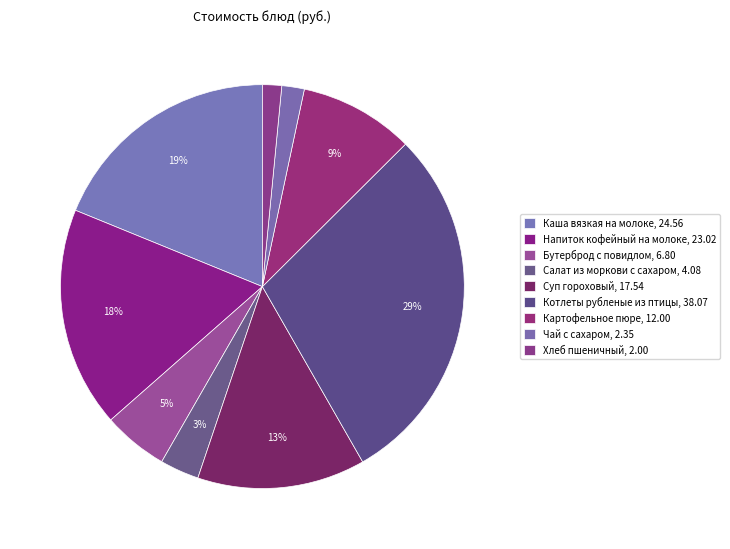

Which has a higher value, Суп гороховый or Каша вязкая на молоке?

Каша вязкая на молоке